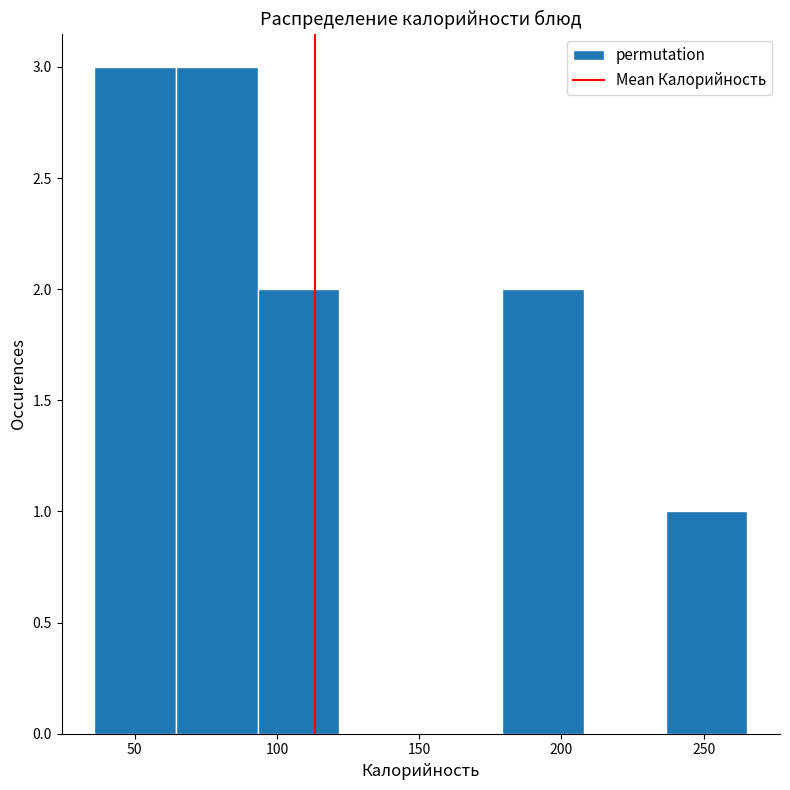

Reading left to right, list every bar in this chart as the range it spans on the x-axis followed by its height. Neither the bar edges nor the heights are printed on the chart, so give them approximately, as read against the axes.

35 to 65: 3
65 to 95: 3
95 to 120: 2
120 to 150: 0
150 to 180: 0
180 to 210: 2
210 to 235: 0
235 to 265: 1